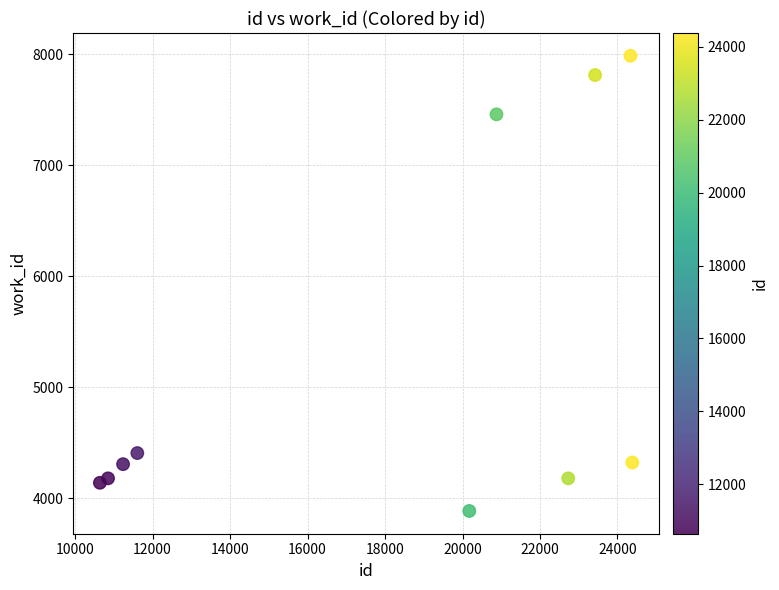

What is the average X value?

18025